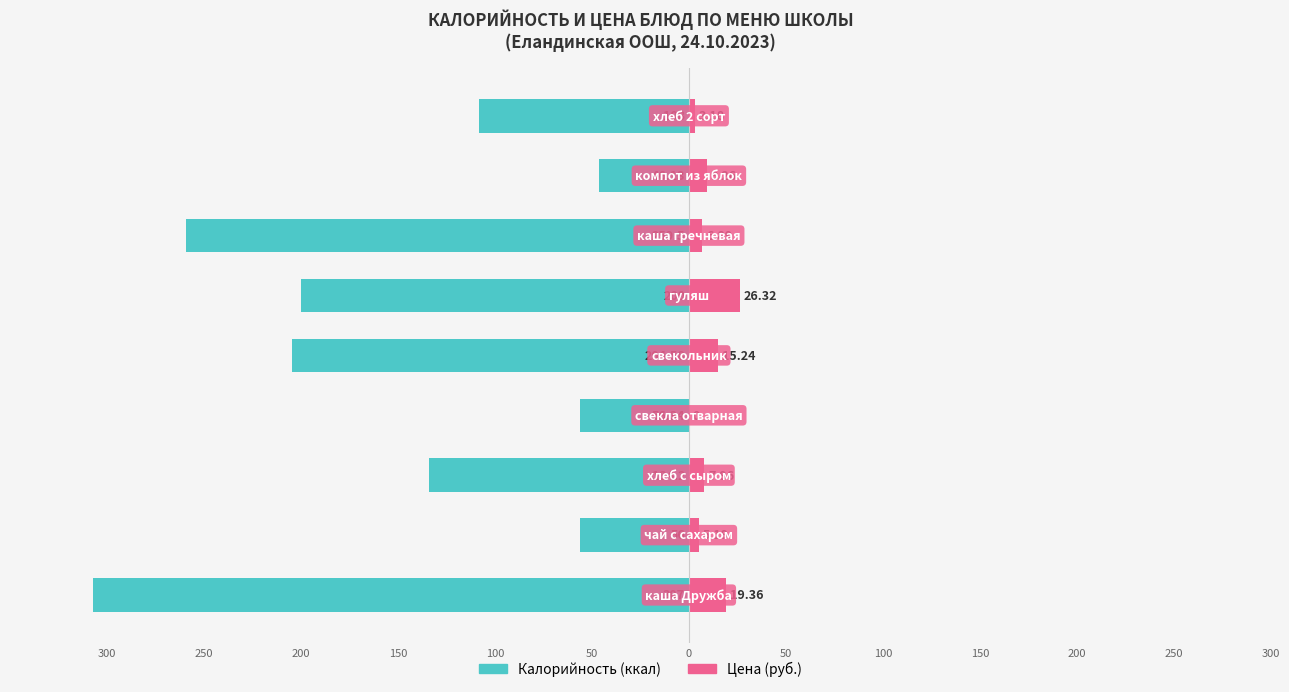

What is the average value of the Калорийность (ккал) series?

-152.4